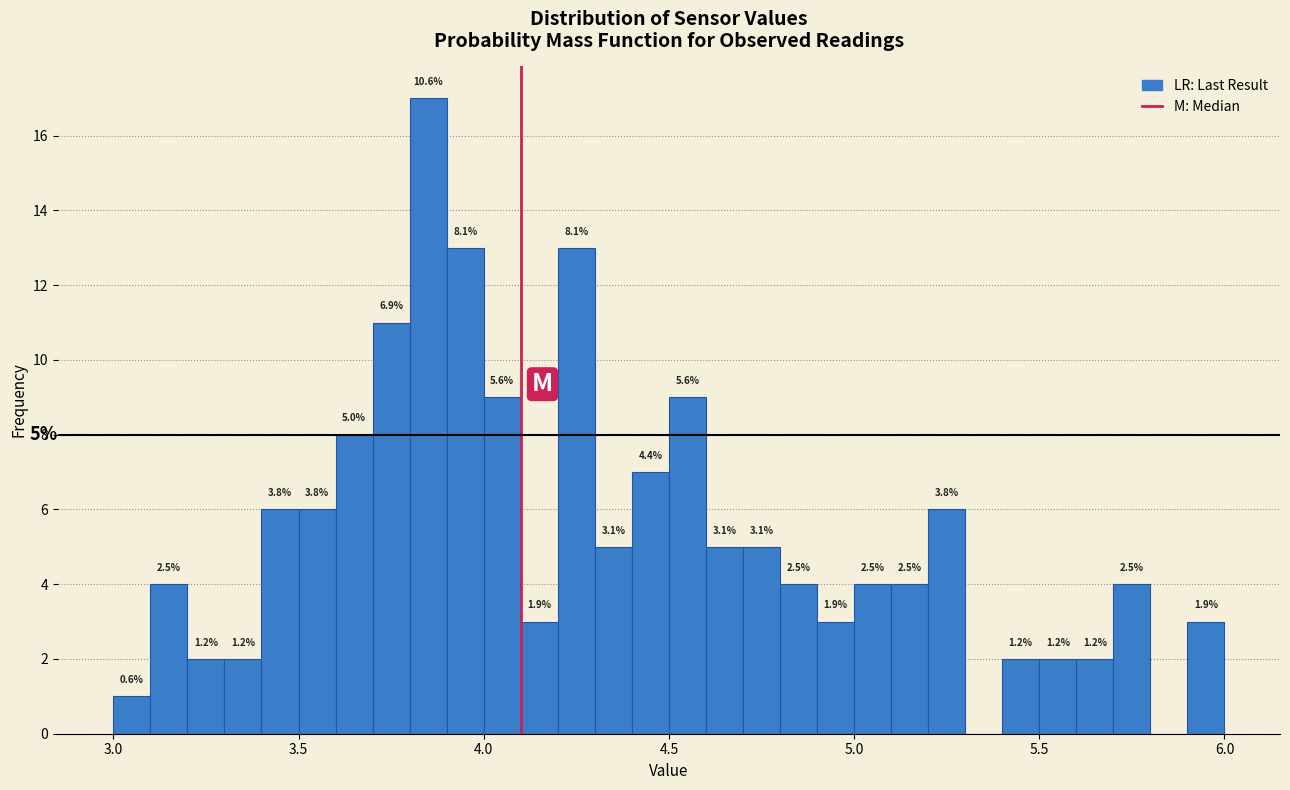

Read against the x-axis, roughly where is the centre of the tallest bar?

3.85